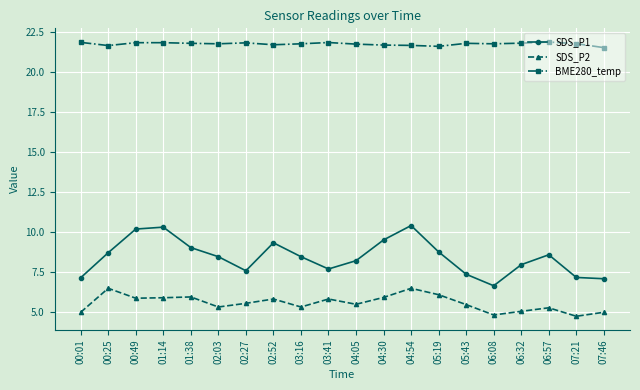

What is the maximum value for BME280_temp?

21.9